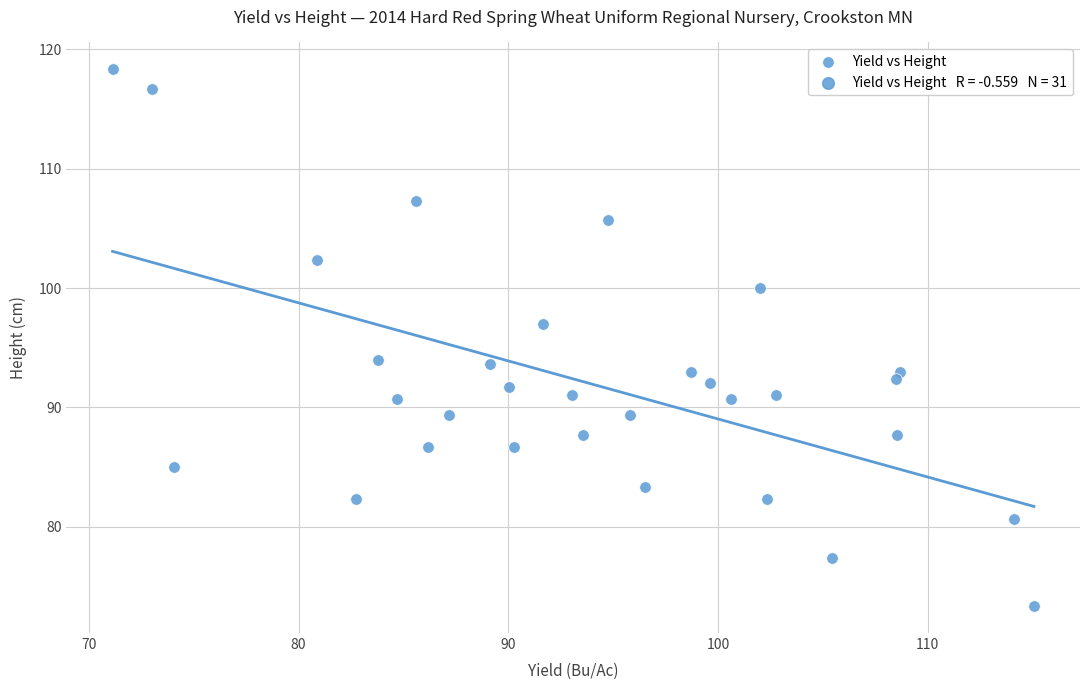

What is the range of Y values (max minus min)?

45.0